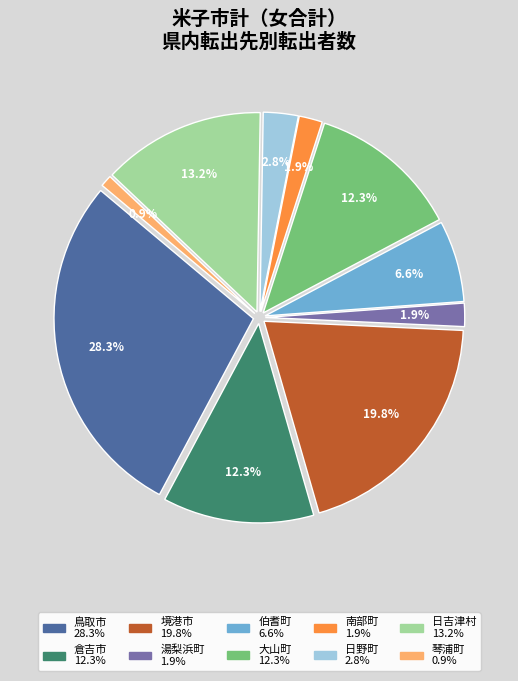

Count the number of slices in the pie.

10